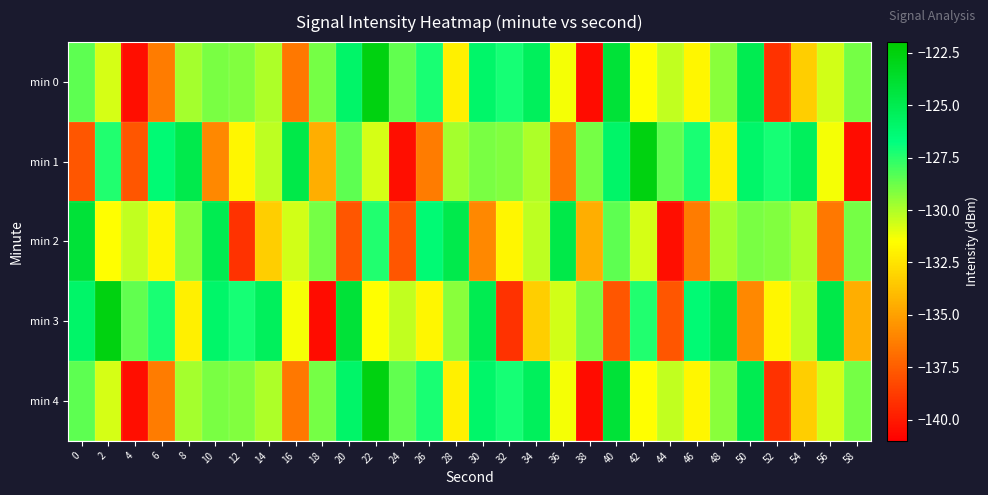

Reading left to right, extract all data points from this chart.

min 0: 0=-128.5	2=-130.7	4=-140.4	6=-136.4	8=-129.8	10=-129.0	12=-129.1	14=-130.0	16=-136.5	18=-128.9	20=-125.9	22=-122.6	24=-128.6	26=-127.3	28=-132.1	30=-126.0	32=-127.1	34=-125.5	36=-131.3	38=-140.5	40=-124.1	42=-131.6	44=-130.4	46=-131.8	48=-129.3	50=-125.1	52=-139.1	54=-133.4	56=-130.6	58=-128.9
min 1: 0=-137.8	2=-127.4	4=-137.7	6=-126.4	8=-124.8	10=-135.9	12=-131.9	14=-130.3	16=-124.8	18=-134.5	20=-128.5	22=-130.7	24=-140.4	26=-136.4	28=-129.8	30=-129.0	32=-129.1	34=-130.0	36=-136.5	38=-128.9	40=-125.9	42=-122.6	44=-128.6	46=-127.3	48=-132.1	50=-126.0	52=-127.1	54=-125.5	56=-131.3	58=-140.5
min 2: 0=-124.1	2=-131.6	4=-130.4	6=-131.8	8=-129.3	10=-125.1	12=-139.1	14=-133.4	16=-130.6	18=-128.9	20=-137.8	22=-127.4	24=-137.7	26=-126.4	28=-124.8	30=-135.9	32=-131.9	34=-130.3	36=-124.8	38=-134.5	40=-128.5	42=-130.7	44=-140.4	46=-136.4	48=-129.8	50=-129.0	52=-129.1	54=-130.0	56=-136.5	58=-128.9
min 3: 0=-125.9	2=-122.6	4=-128.6	6=-127.3	8=-132.1	10=-126.0	12=-127.1	14=-125.5	16=-131.3	18=-140.5	20=-124.1	22=-131.6	24=-130.4	26=-131.8	28=-129.3	30=-125.1	32=-139.1	34=-133.4	36=-130.6	38=-128.9	40=-137.8	42=-127.4	44=-137.7	46=-126.4	48=-124.8	50=-135.9	52=-131.9	54=-130.3	56=-124.8	58=-134.5
min 4: 0=-128.5	2=-130.7	4=-140.4	6=-136.4	8=-129.8	10=-129.0	12=-129.1	14=-130.0	16=-136.5	18=-128.9	20=-125.9	22=-122.6	24=-128.6	26=-127.3	28=-132.1	30=-126.0	32=-127.1	34=-125.5	36=-131.3	38=-140.5	40=-124.1	42=-131.6	44=-130.4	46=-131.8	48=-129.3	50=-125.1	52=-139.1	54=-133.4	56=-130.6	58=-128.9